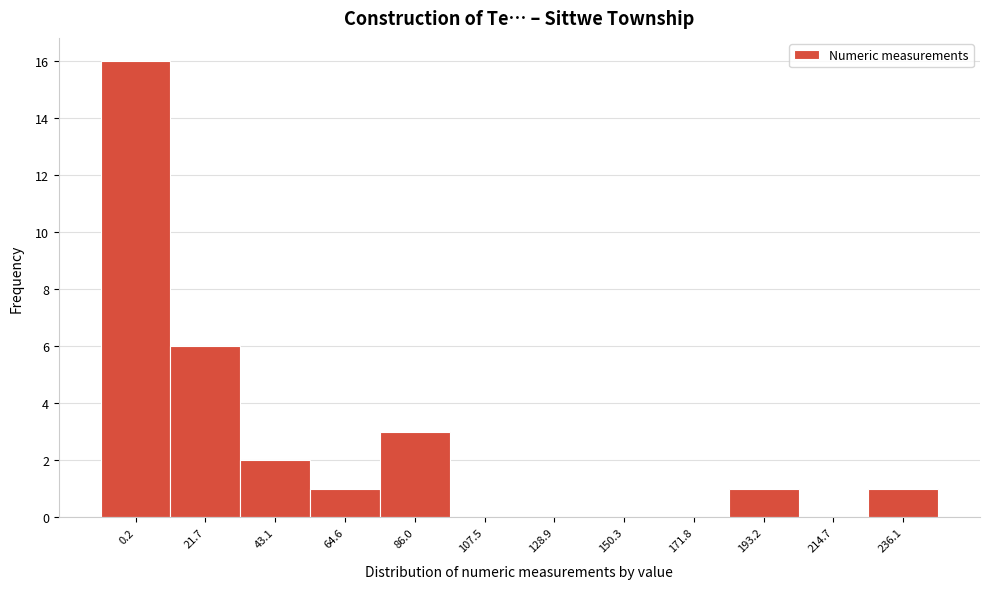

Reading right to left, extract all data points from this chart.

236.1=1	214.7=0	193.2=1	171.8=0	150.3=0	128.9=0	107.5=0	86.0=3	64.6=1	43.1=2	21.7=6	0.2=16